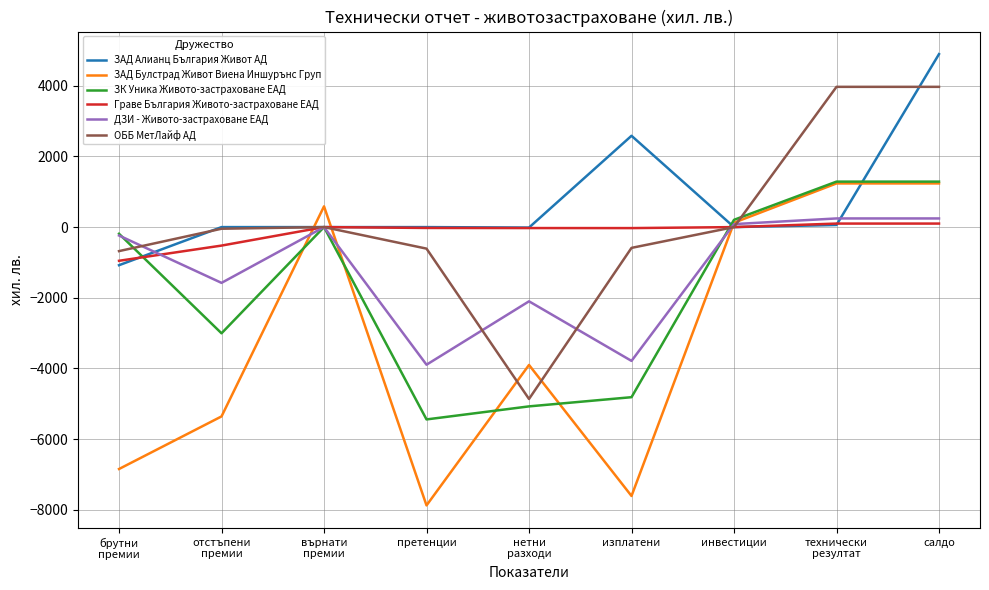

What are all the series names shown in the legend?

ЗАД Алианц България Живот АД, ЗАД Булстрад Живот Виена Иншурънс Груп, ЗК Уника Живото-застраховане ЕАД, Граве България Живото-застраховане ЕАД, ДЗИ - Живото-застраховане ЕАД, ОББ МетЛайф АД